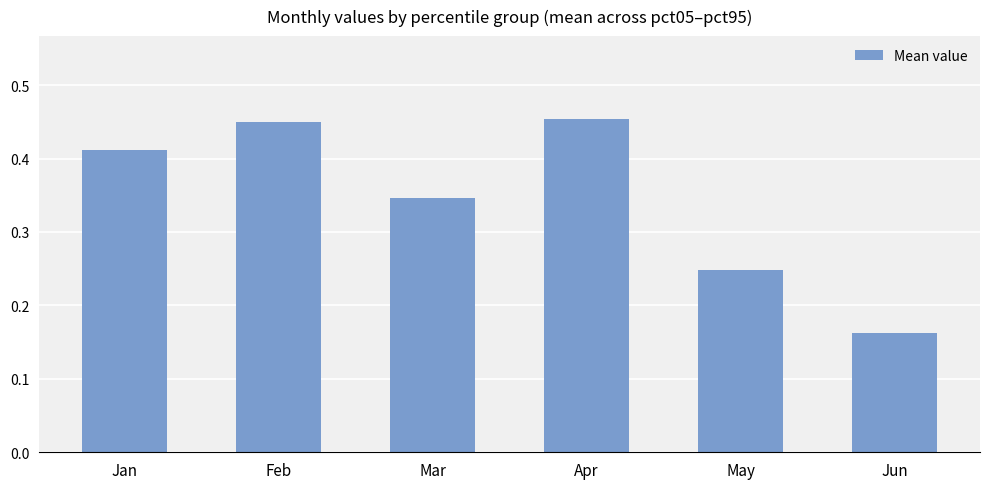

Between May and Feb, which is larger?

Feb